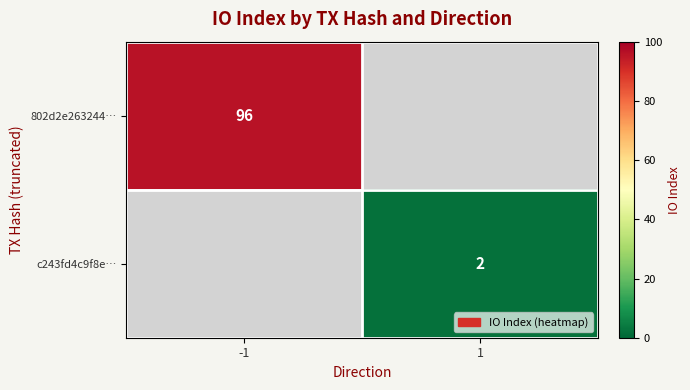

Is it true that c243fd4c9f8e… equals 3.3 at 1?

False